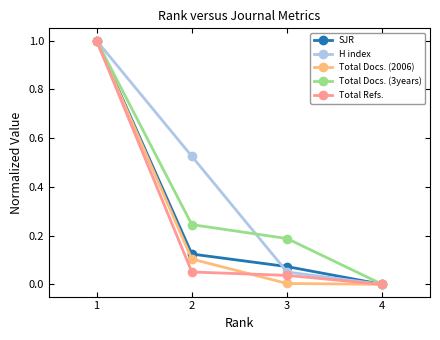

Is the value of Total Docs. (2006) at 4 greater than the value of SJR at 3?

No